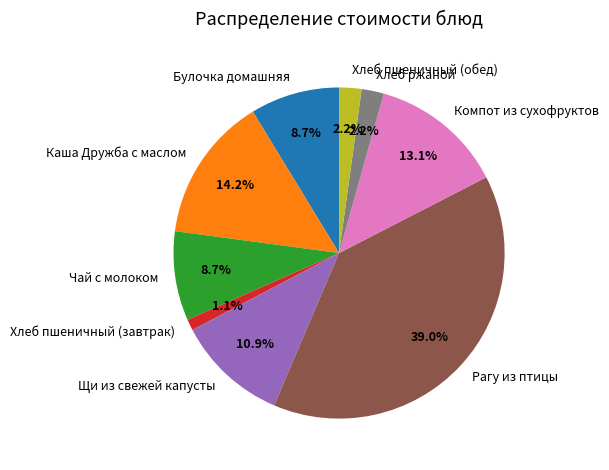

To the nearest percent, what percentage of the pie is Рагу из птицы?

39%